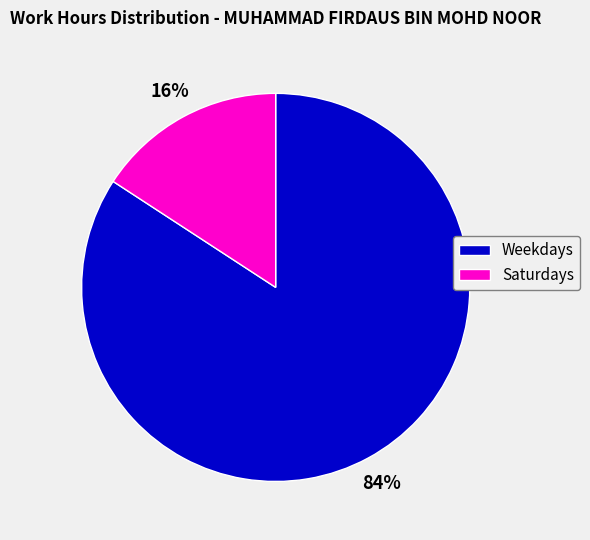

The Saturdays slice represents 16% of the pie. True or false?

True